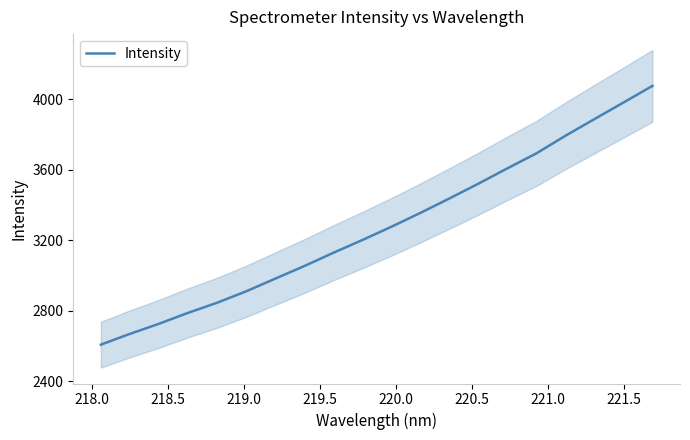

What is the highest value of the Intensity series?

4075.7